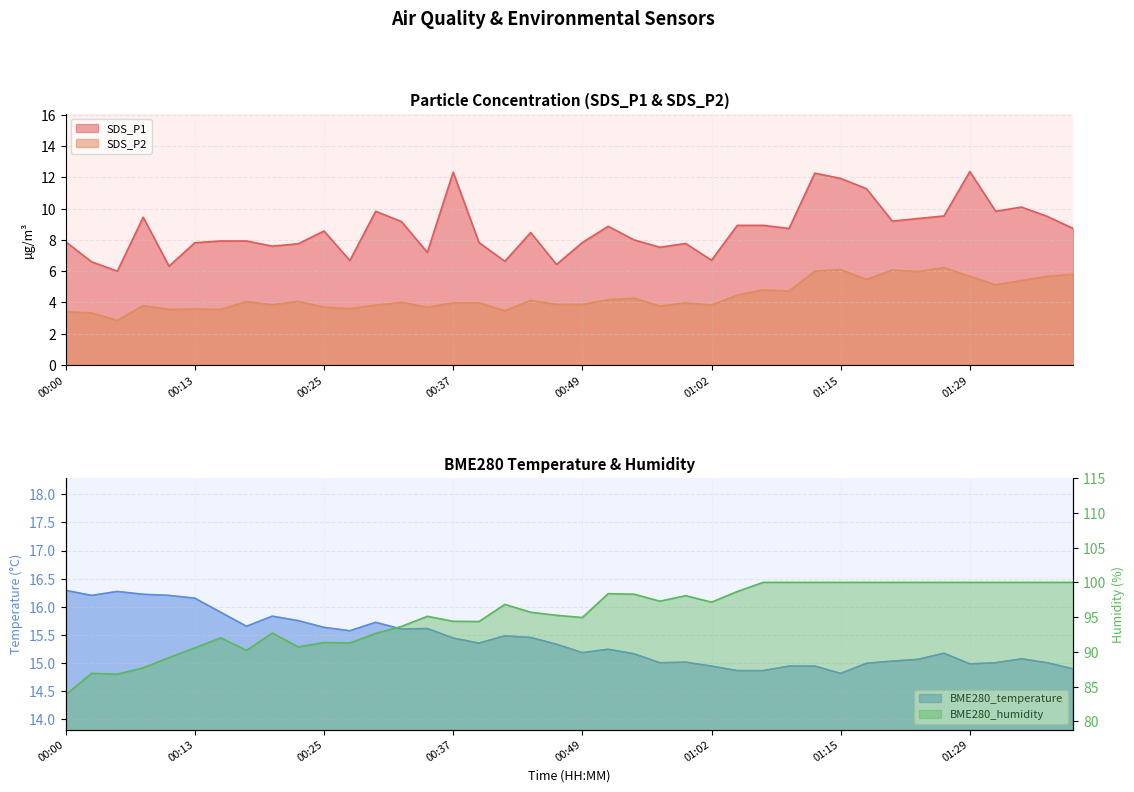

What is the minimum value shown in the chart?

2.9